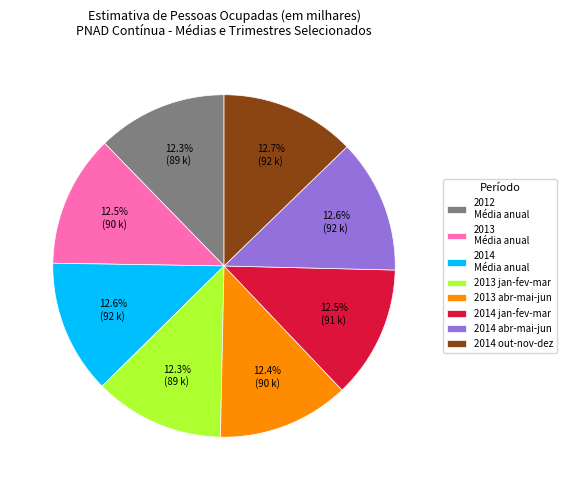

What is the total percentage of 2013 Média anual and 2013 abr-mai-jun?

24.8%